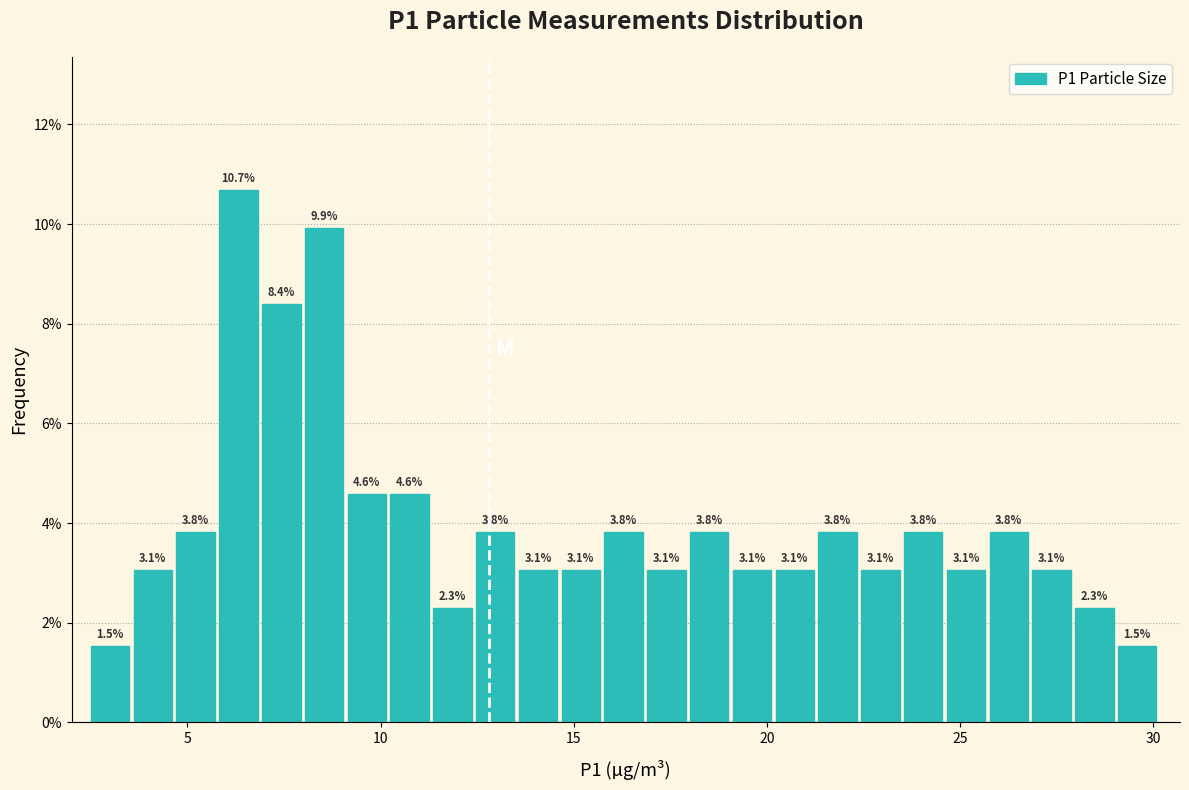

Around what value on the x-axis is the tallest bar? Give the approximate position of its centre, as read against the axis.

6.5